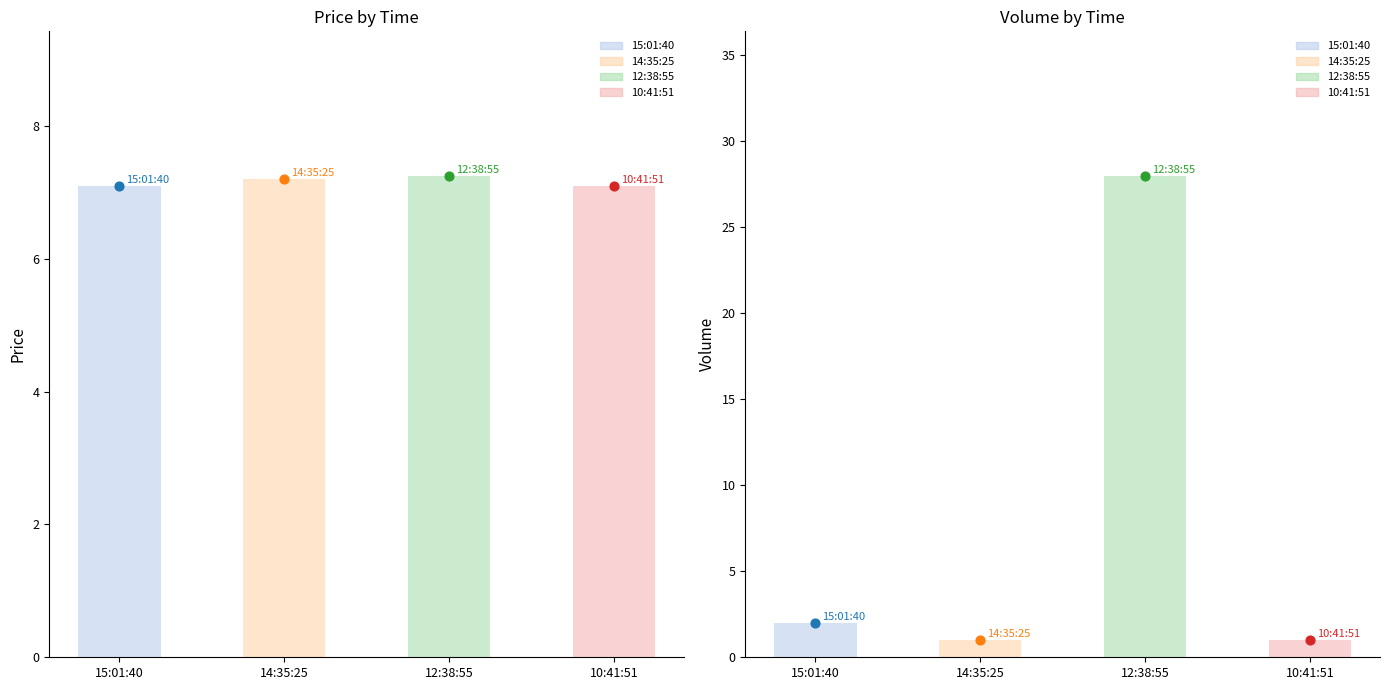

What is the total value across all series at 15:01:40?

9.1